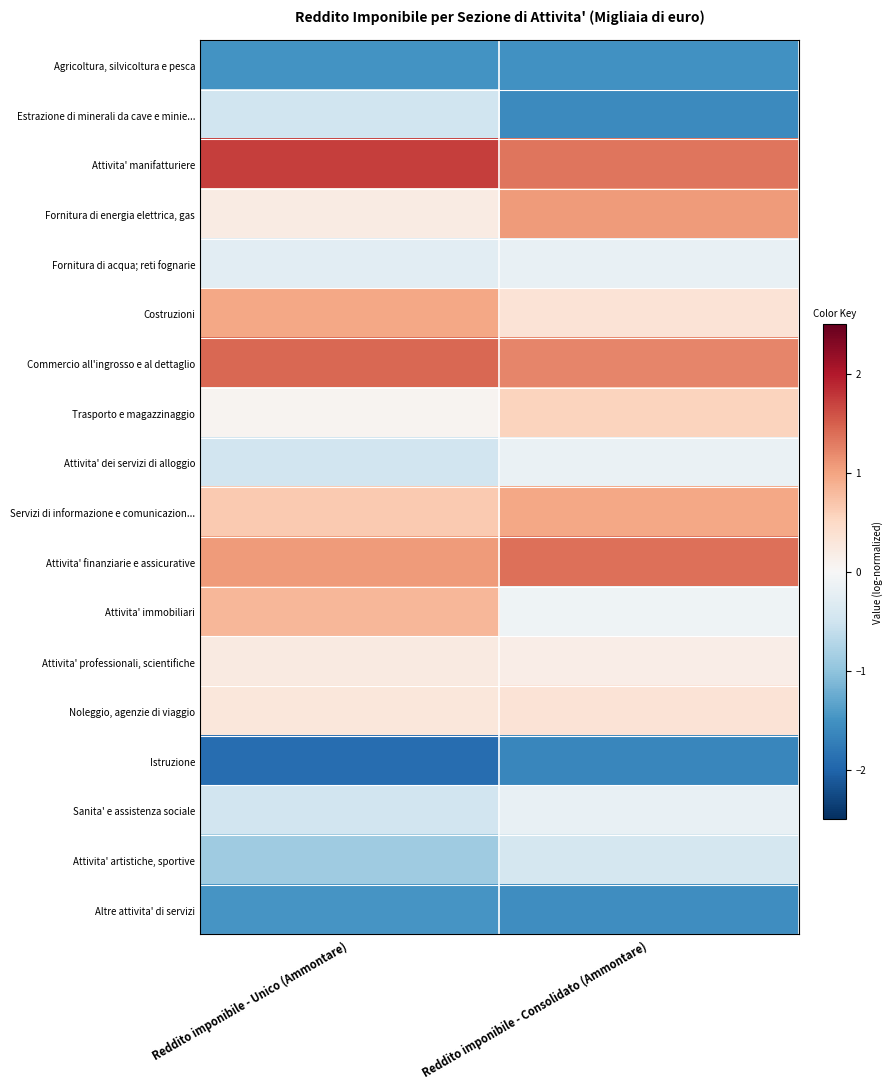

Reading left to right, list all the values displayed in this chart.

Agricoltura, silvicoltura e pesca: Reddito imponibile - Unico (Ammontare)=-1.5	Reddito imponibile - Consolidato (Ammontare)=-1.5
Estrazione di minerali da cave e minie...: Reddito imponibile - Unico (Ammontare)=-0.5	Reddito imponibile - Consolidato (Ammontare)=-1.6
Attivita' manifatturiere: Reddito imponibile - Unico (Ammontare)=1.7	Reddito imponibile - Consolidato (Ammontare)=1.3
Fornitura di energia elettrica, gas: Reddito imponibile - Unico (Ammontare)=0.2	Reddito imponibile - Consolidato (Ammontare)=1.1
Fornitura di acqua; reti fognarie: Reddito imponibile - Unico (Ammontare)=-0.3	Reddito imponibile - Consolidato (Ammontare)=-0.2
Costruzioni: Reddito imponibile - Unico (Ammontare)=1.0	Reddito imponibile - Consolidato (Ammontare)=0.3
Commercio all'ingrosso e al dettaglio: Reddito imponibile - Unico (Ammontare)=1.4	Reddito imponibile - Consolidato (Ammontare)=1.2
Trasporto e magazzinaggio: Reddito imponibile - Unico (Ammontare)=0.1	Reddito imponibile - Consolidato (Ammontare)=0.6
Attivita' dei servizi di alloggio: Reddito imponibile - Unico (Ammontare)=-0.5	Reddito imponibile - Consolidato (Ammontare)=-0.2
Servizi di informazione e comunicazion...: Reddito imponibile - Unico (Ammontare)=0.7	Reddito imponibile - Consolidato (Ammontare)=1.0
Attivita' finanziarie e assicurative: Reddito imponibile - Unico (Ammontare)=1.1	Reddito imponibile - Consolidato (Ammontare)=1.4
Attivita' immobiliari: Reddito imponibile - Unico (Ammontare)=0.8	Reddito imponibile - Consolidato (Ammontare)=-0.1
Attivita' professionali, scientifiche: Reddito imponibile - Unico (Ammontare)=0.2	Reddito imponibile - Consolidato (Ammontare)=0.2
Noleggio, agenzie di viaggio: Reddito imponibile - Unico (Ammontare)=0.3	Reddito imponibile - Consolidato (Ammontare)=0.3
Istruzione: Reddito imponibile - Unico (Ammontare)=-1.9	Reddito imponibile - Consolidato (Ammontare)=-1.6
Sanita' e assistenza sociale: Reddito imponibile - Unico (Ammontare)=-0.5	Reddito imponibile - Consolidato (Ammontare)=-0.2
Attivita' artistiche, sportive: Reddito imponibile - Unico (Ammontare)=-0.9	Reddito imponibile - Consolidato (Ammontare)=-0.4
Altre attivita' di servizi: Reddito imponibile - Unico (Ammontare)=-1.5	Reddito imponibile - Consolidato (Ammontare)=-1.6